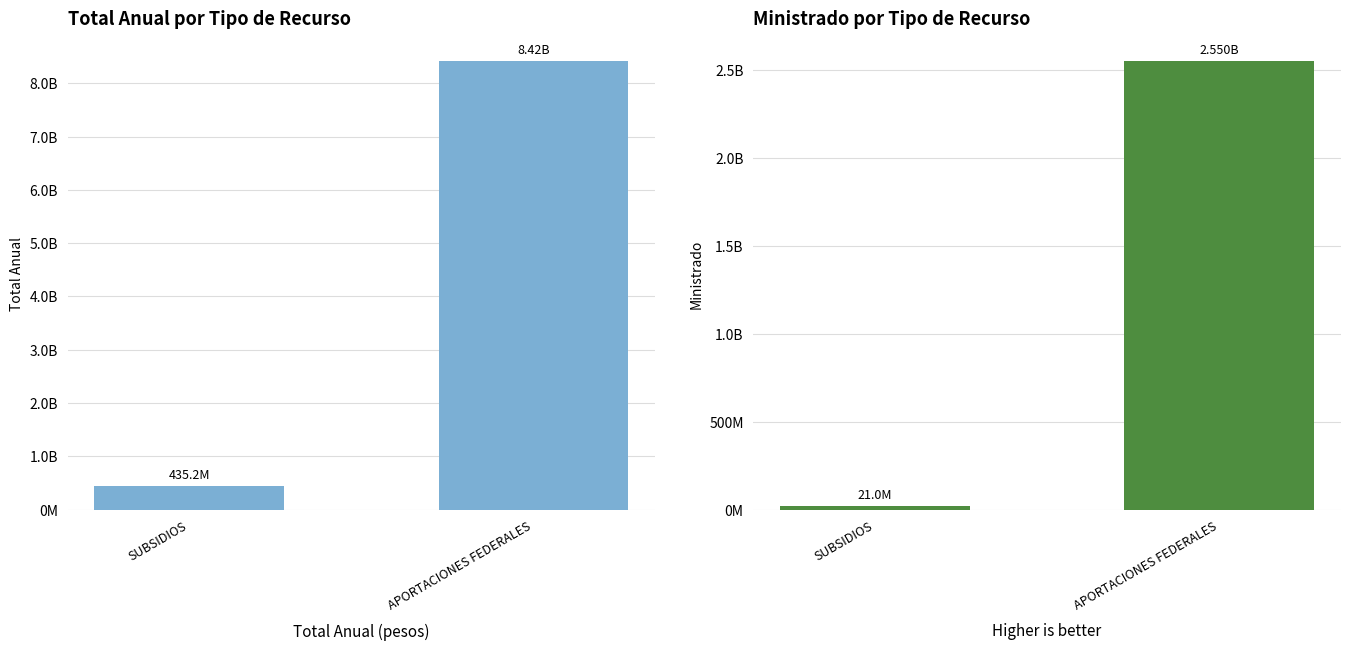

What is the label of the 1st bar from the left?

SUBSIDIOS